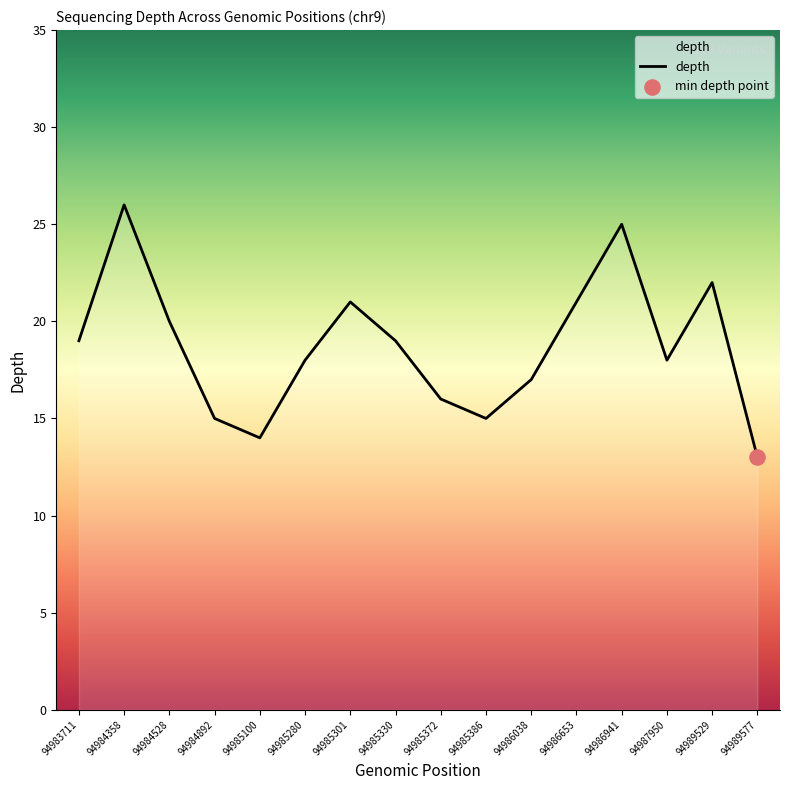

Between 94986038 and 94984892, which is larger?

94986038